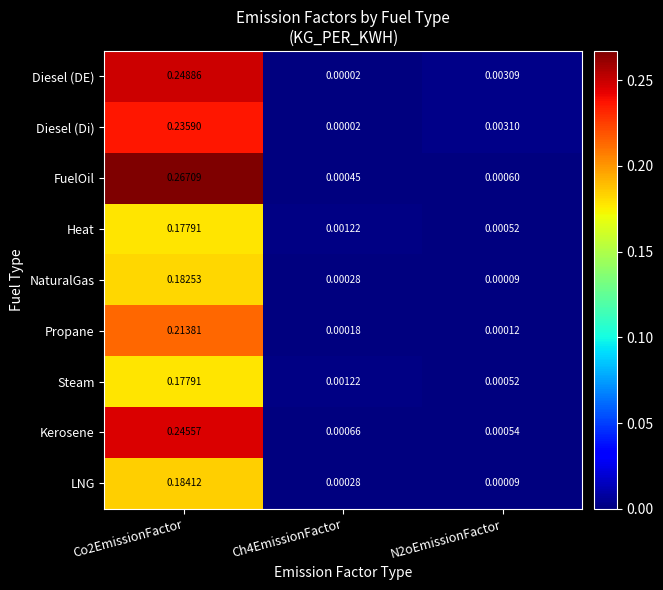

Which series has the largest total across all categories?

FuelOil